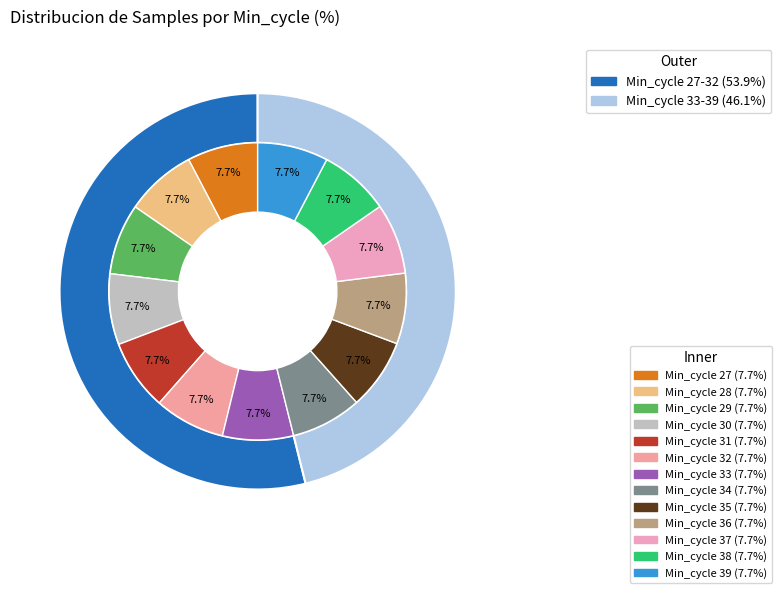

Combined, what portion of the pie is 30 and 36?

15.4%